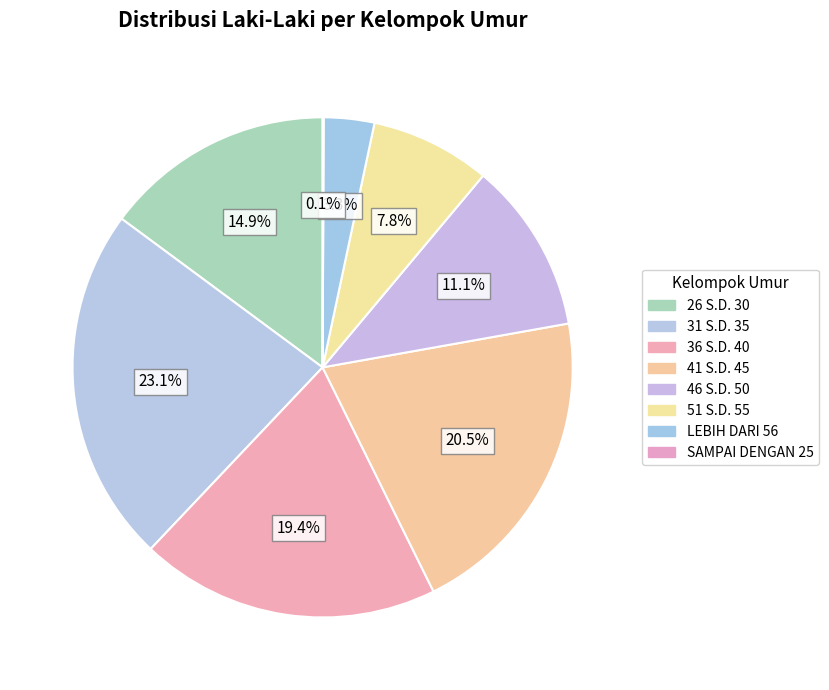

Is it true that 36 S.D. 40 is 19% of the pie?

True